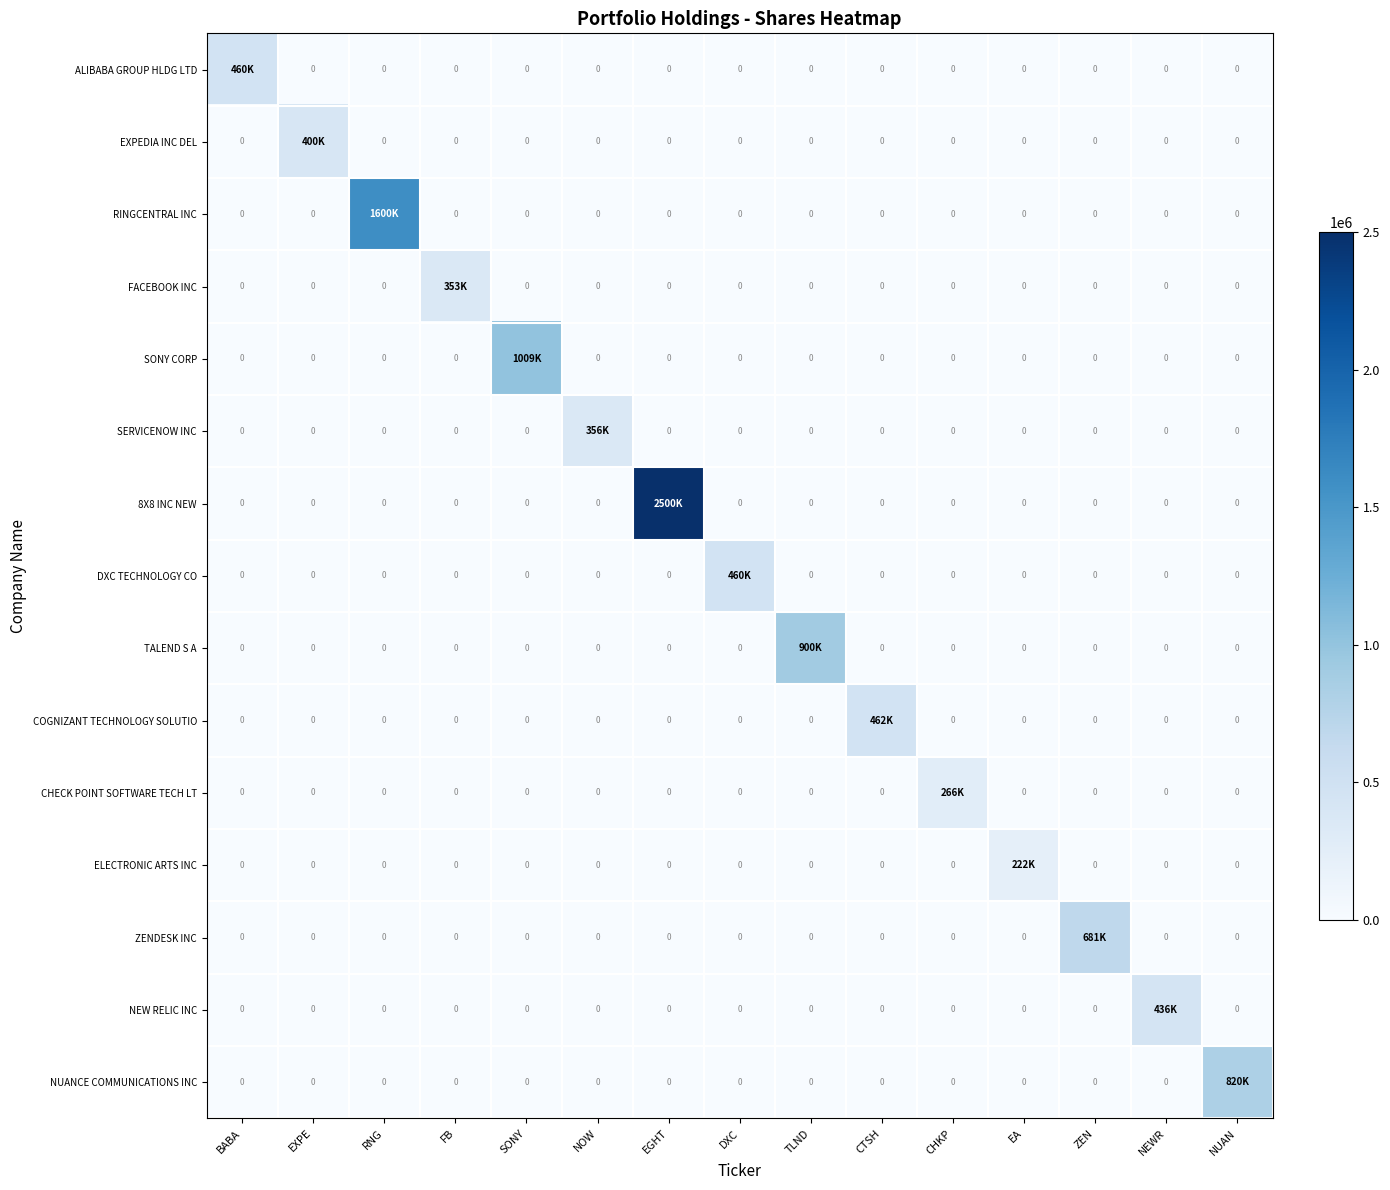

The CHECK POINT SOFTWARE TECH LT series shows 0 at RNG. True or false?

True